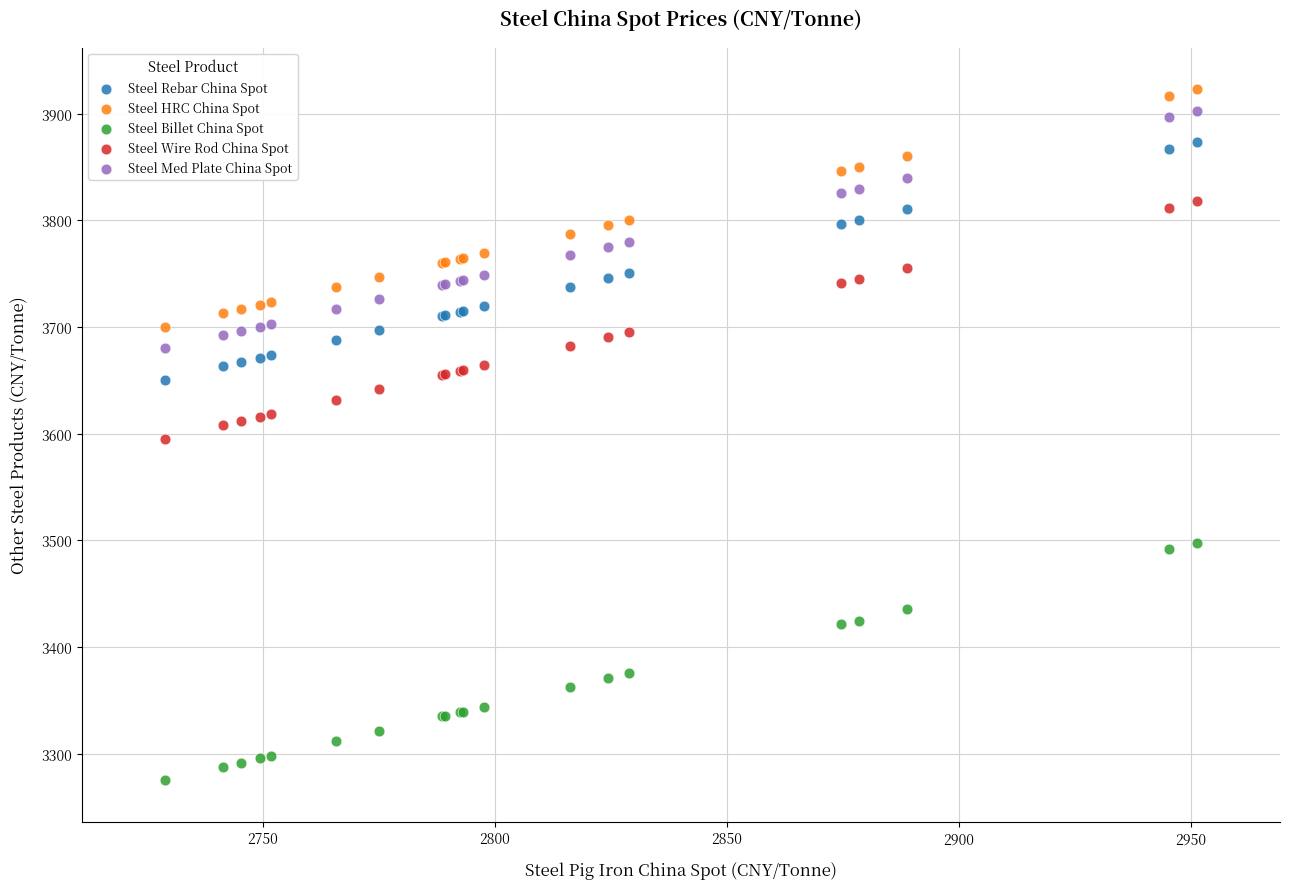

What is the X range (max minus min) for the scatter plot?

222.6